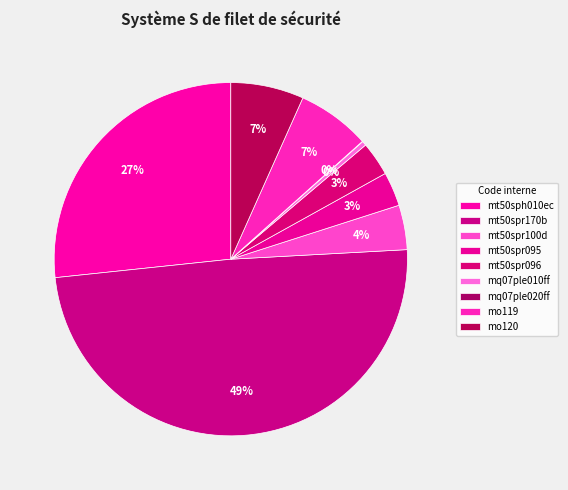

True or false: mt50spr170b accounts for 49% of the total.

True